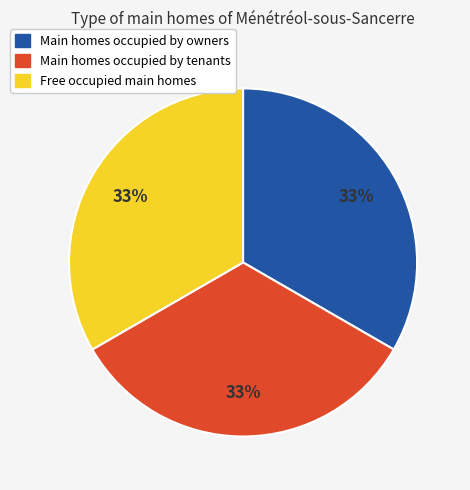

To the nearest percent, what is the average slice percentage?

33%